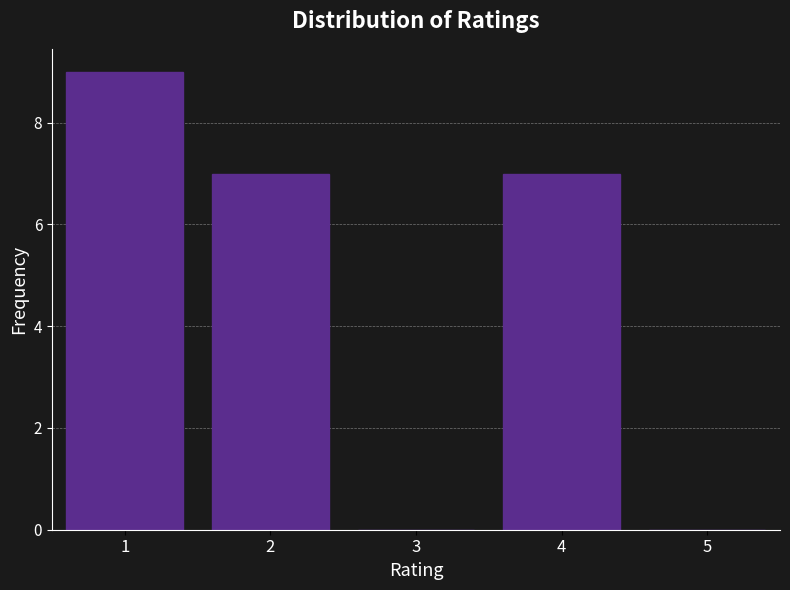

Over which range of the x-axis is the bar tallest?

0.5 to 1.5